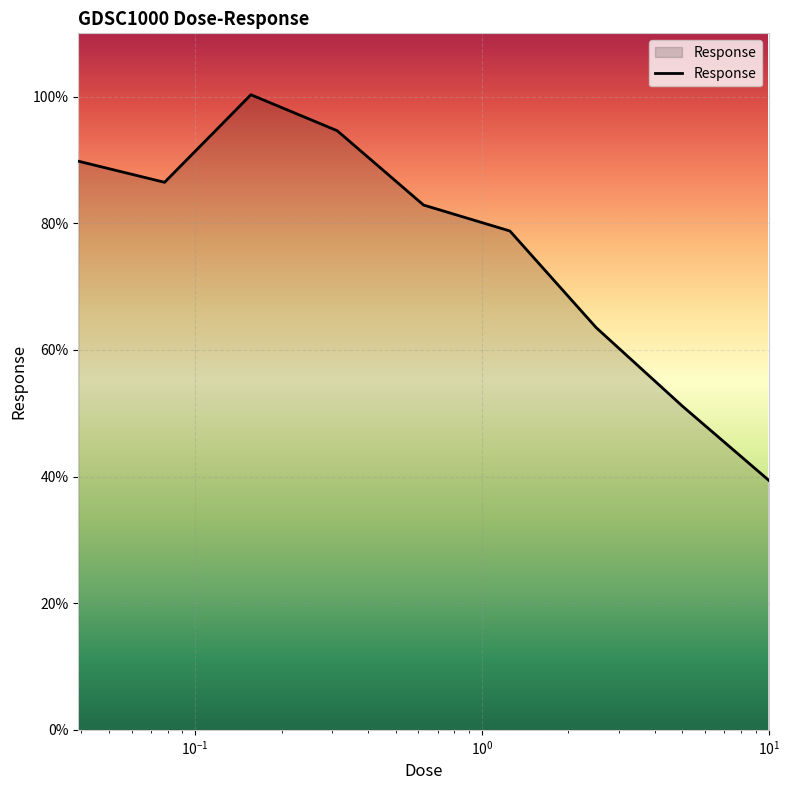

What is the smallest value displayed?

39.4